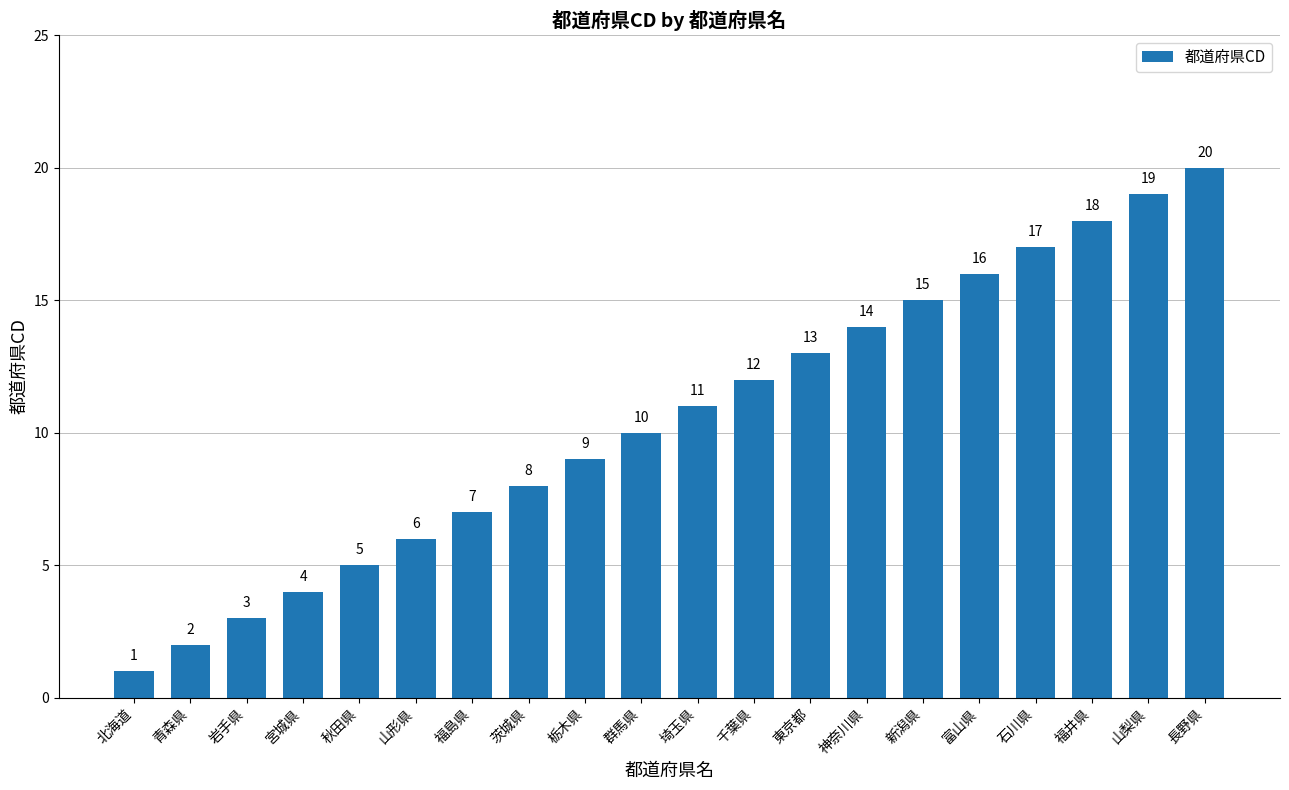

Rank the categories by value from lowest to highest.

北海道, 青森県, 岩手県, 宮城県, 秋田県, 山形県, 福島県, 茨城県, 栃木県, 群馬県, 埼玉県, 千葉県, 東京都, 神奈川県, 新潟県, 富山県, 石川県, 福井県, 山梨県, 長野県